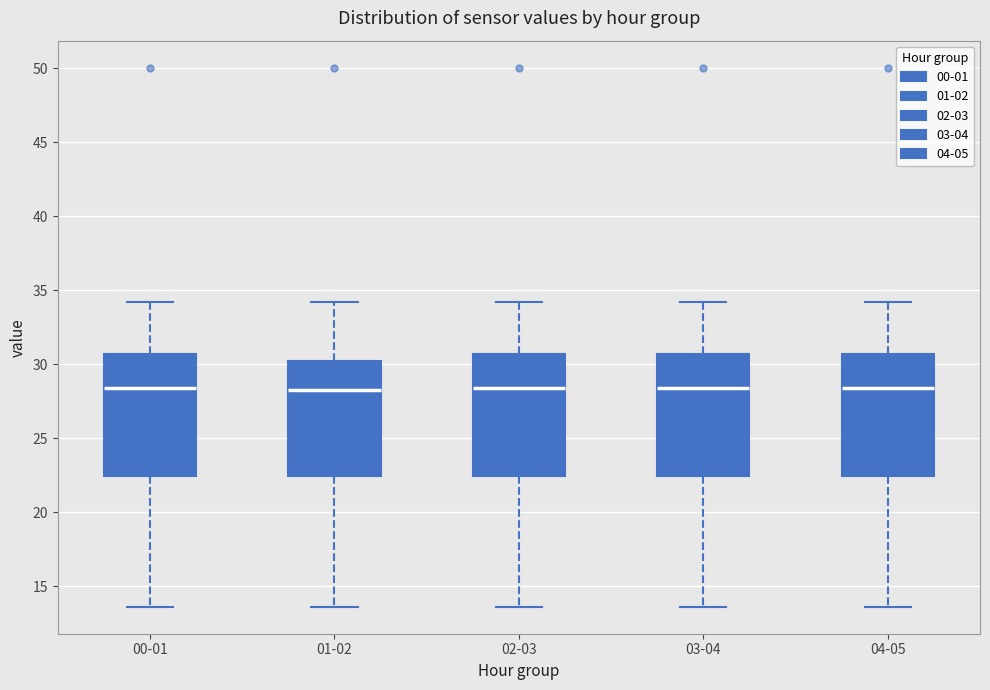

Reading left to right, read every box against the y-axis: the position of its median line, the range the box covers, and the ends of its whiskers. The values are not printed on the chart, so give them approximately, as read against the axis.

00-01: median 28.5, box 22.5 to 30.5, whiskers 13.5 to 34.0
01-02: median 28.5, box 22.5 to 30.5, whiskers 13.5 to 34.0
02-03: median 28.5, box 22.5 to 30.5, whiskers 13.5 to 34.0
03-04: median 28.5, box 22.5 to 30.5, whiskers 13.5 to 34.0
04-05: median 28.5, box 22.5 to 30.5, whiskers 13.5 to 34.0